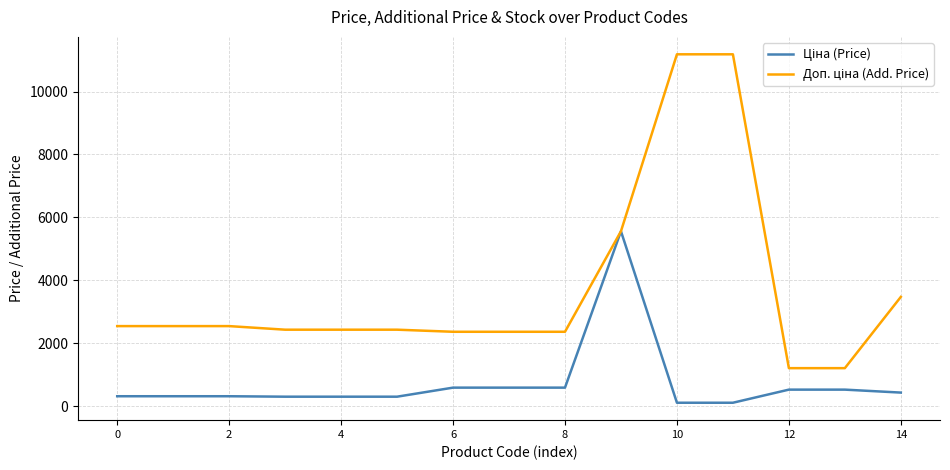

What is the maximum value shown in the chart?

11182.0